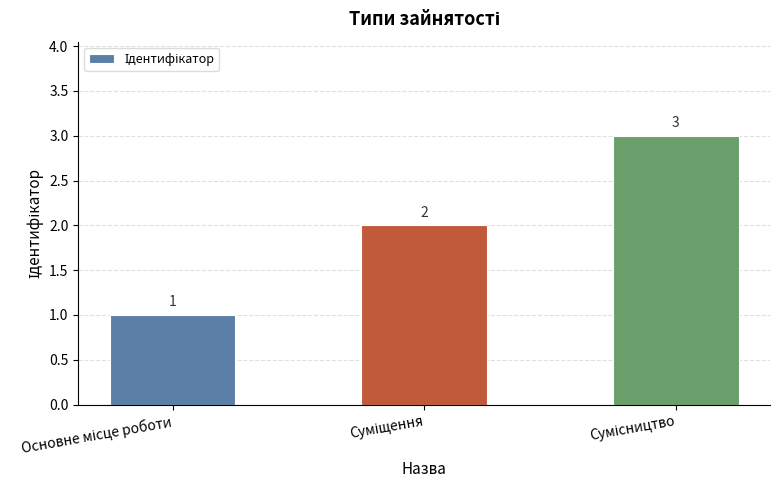

What is the value of the 1st bar from the left?

1